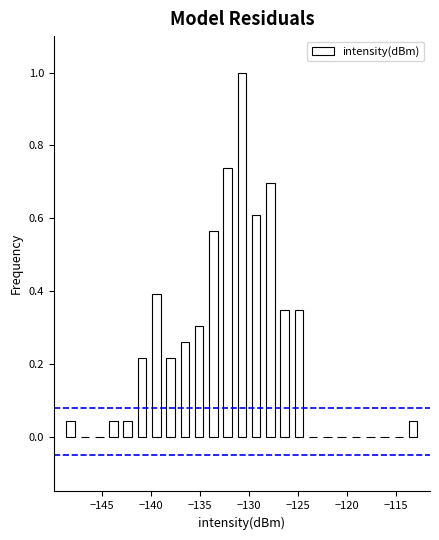

Read against the x-axis, roughly where is the centre of the tallest bar?

-130.5